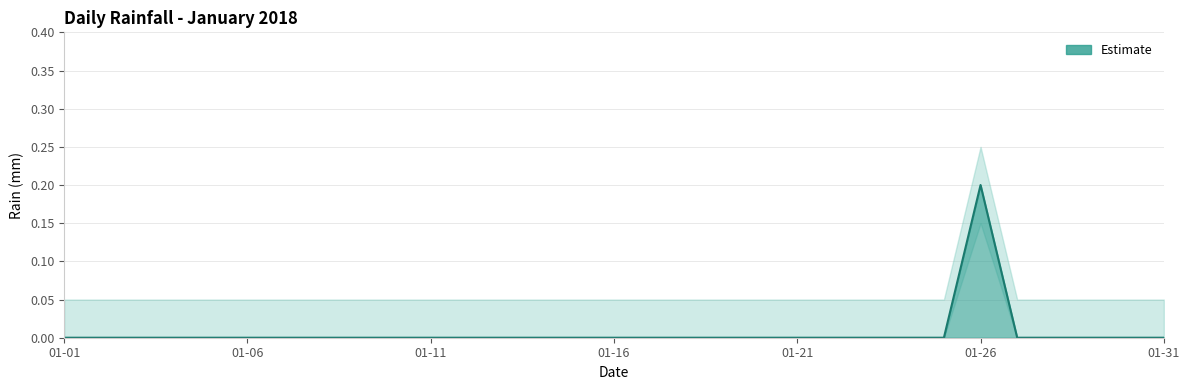

What is the maximum value shown in the chart?

0.2